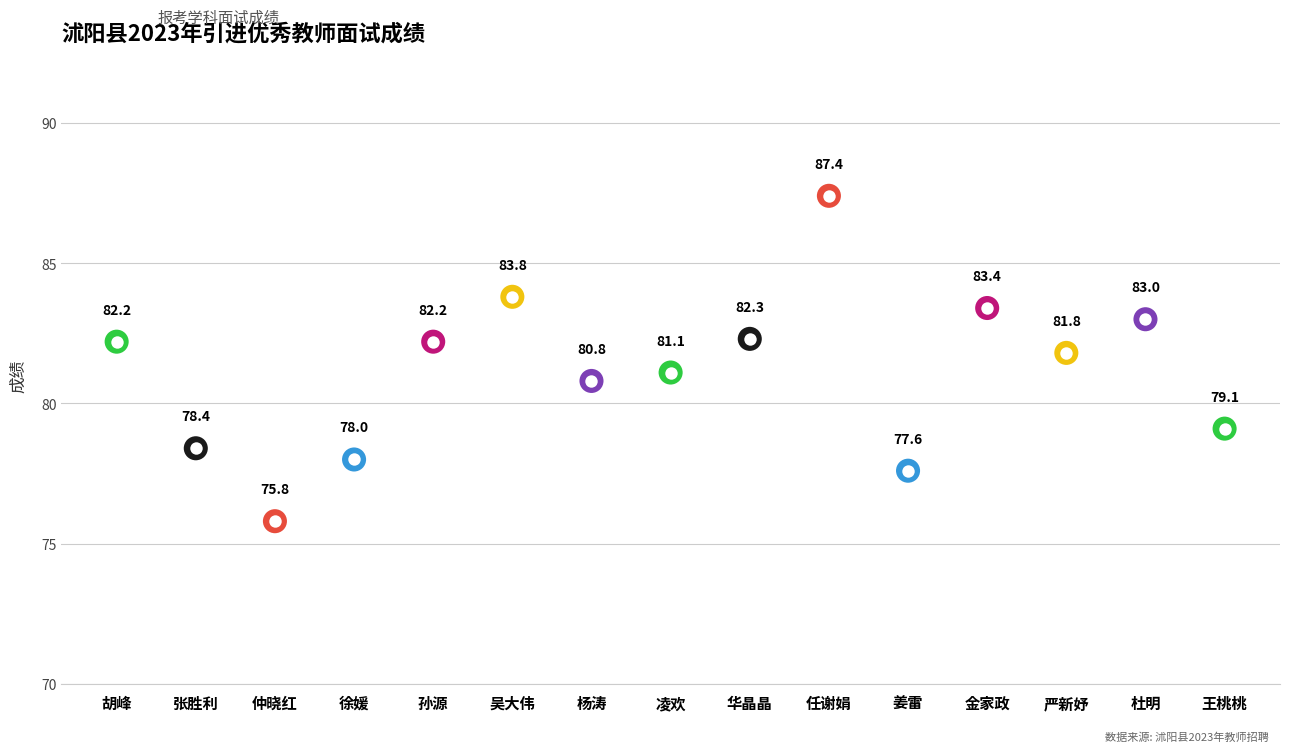

Between 王桃桃 and 杨涛, which is larger?

杨涛